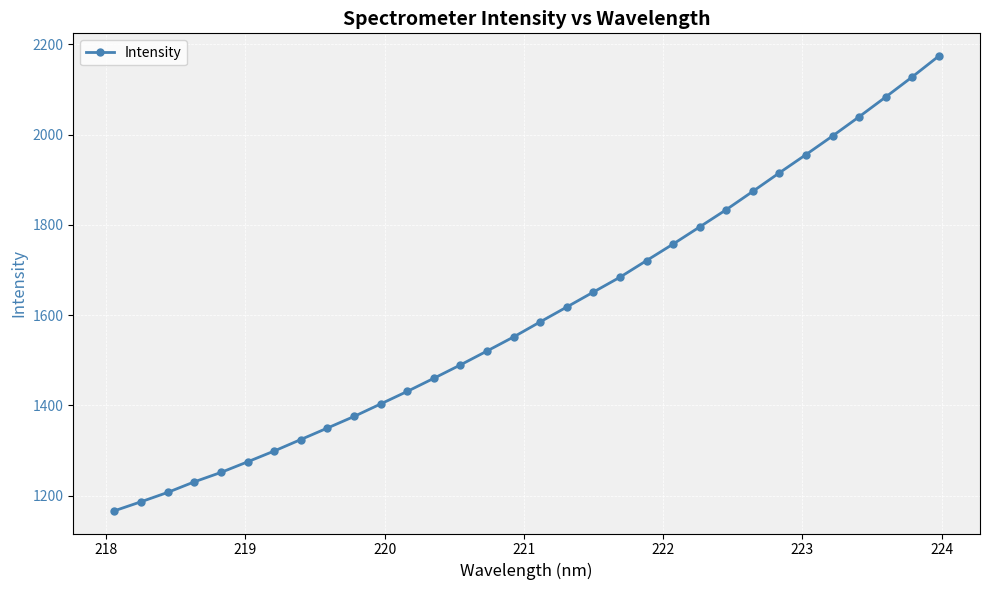

What is the sum of all values?

51337.6